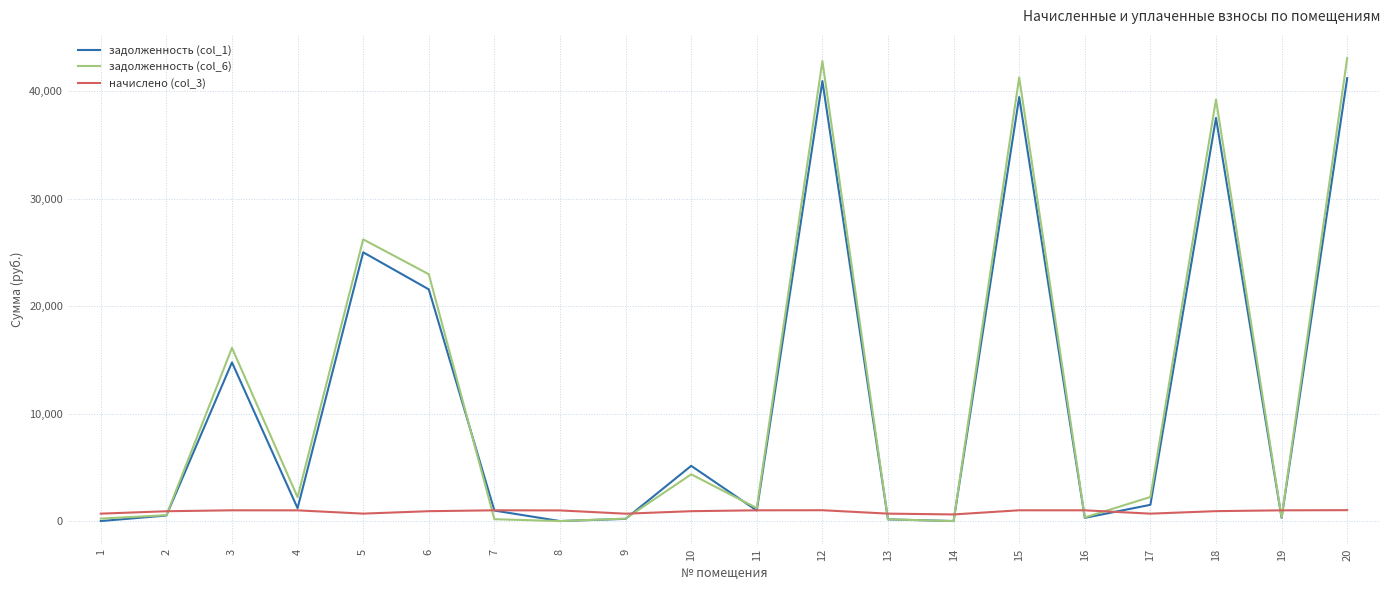

Which series has the largest total across all categories?

задолженность (col_6)